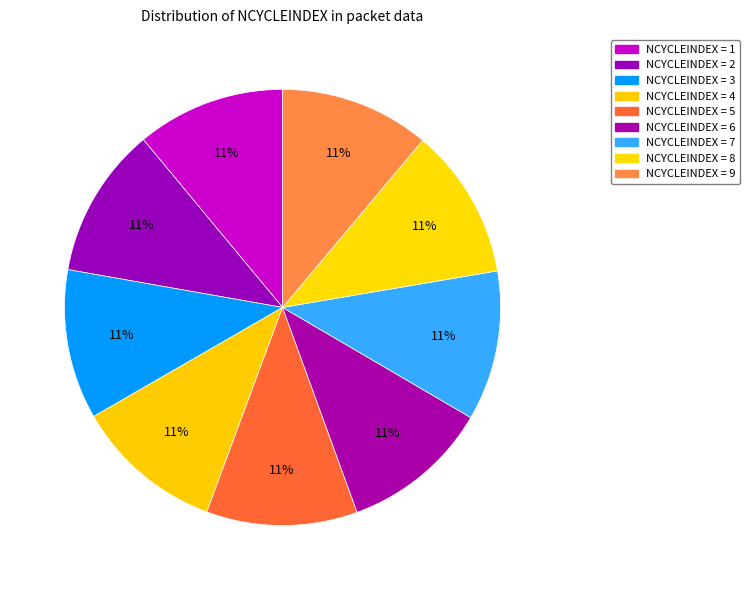

How many segments does this pie chart have?

9